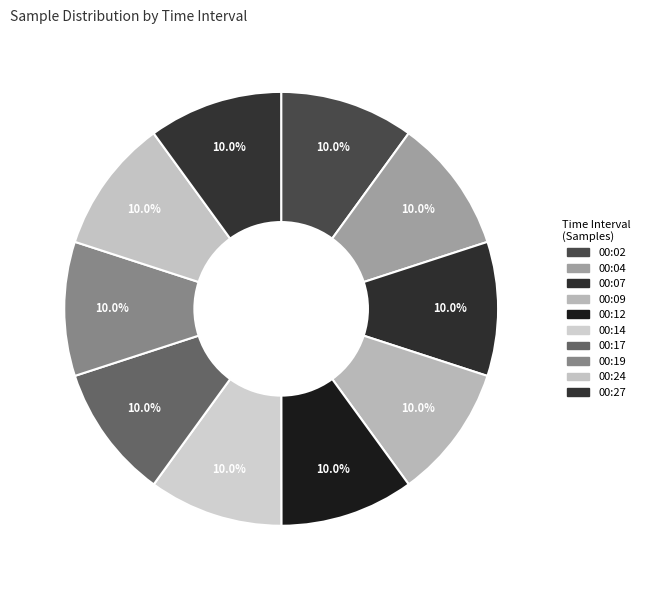

Which has a higher value, 00:24 or 00:04?

00:04